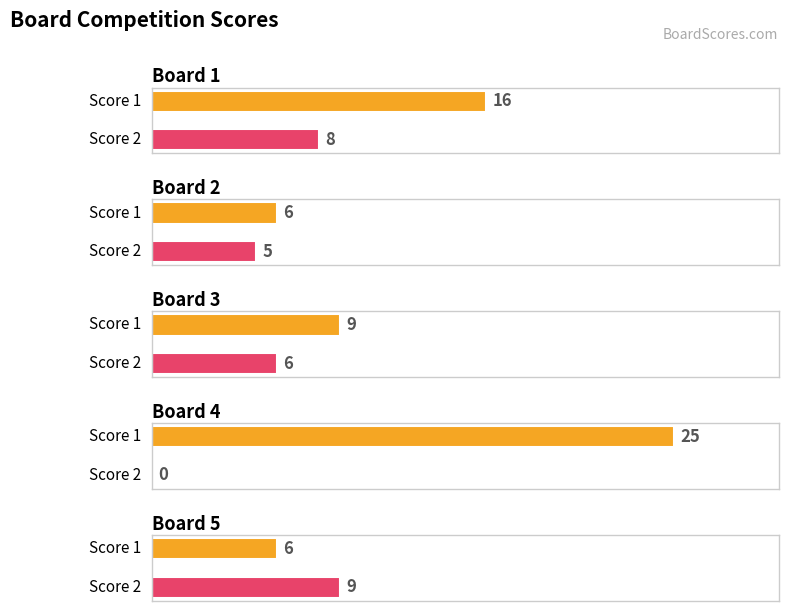

The value of Score 2 at Board 1 is 8. True or false?

True